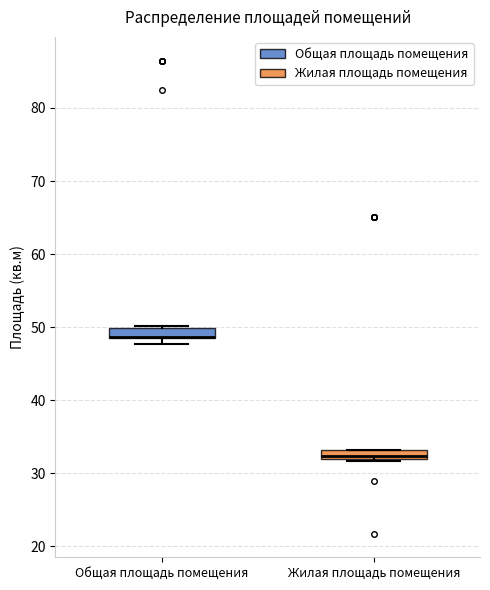

Where is the lower edge of the box for Общая площадь помещения on the y-axis? The values are not printed on the chart, so give them approximately, as read against the axis.

49